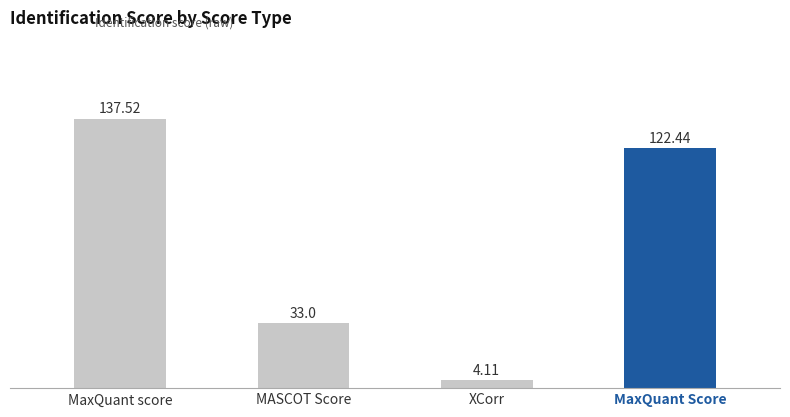

Are the bars horizontal?

No